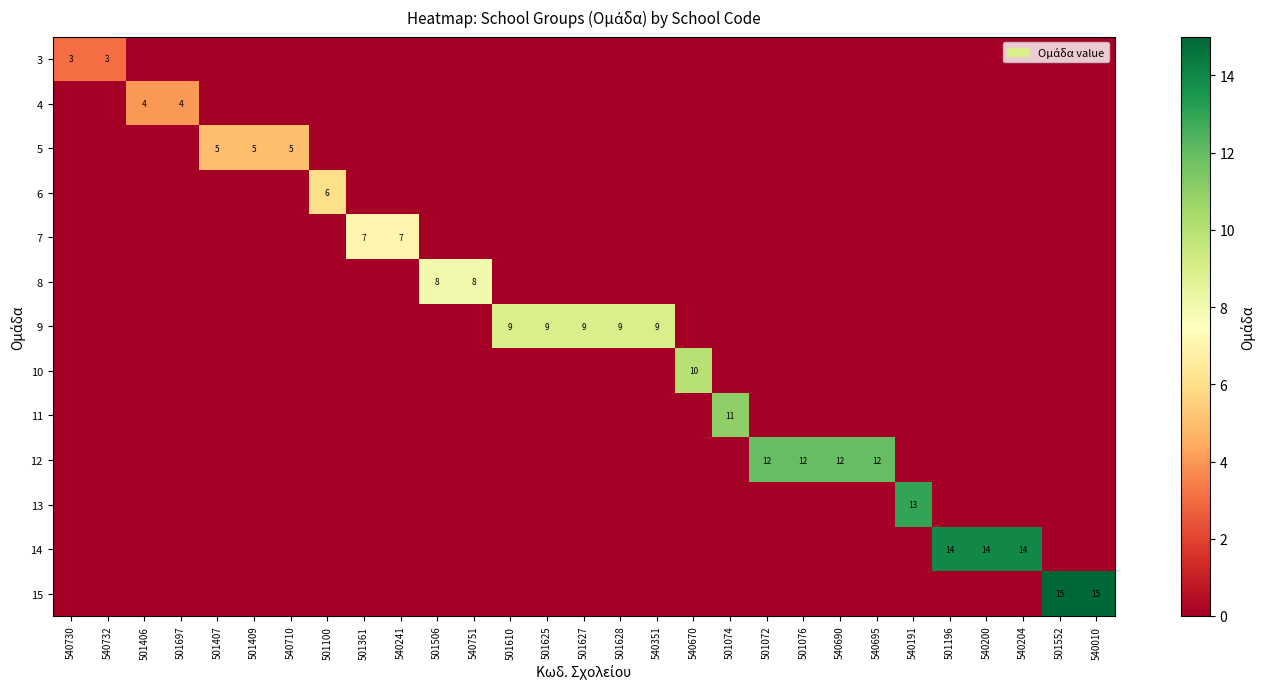

True or false: 3 has a value of 1 at 540732.

False